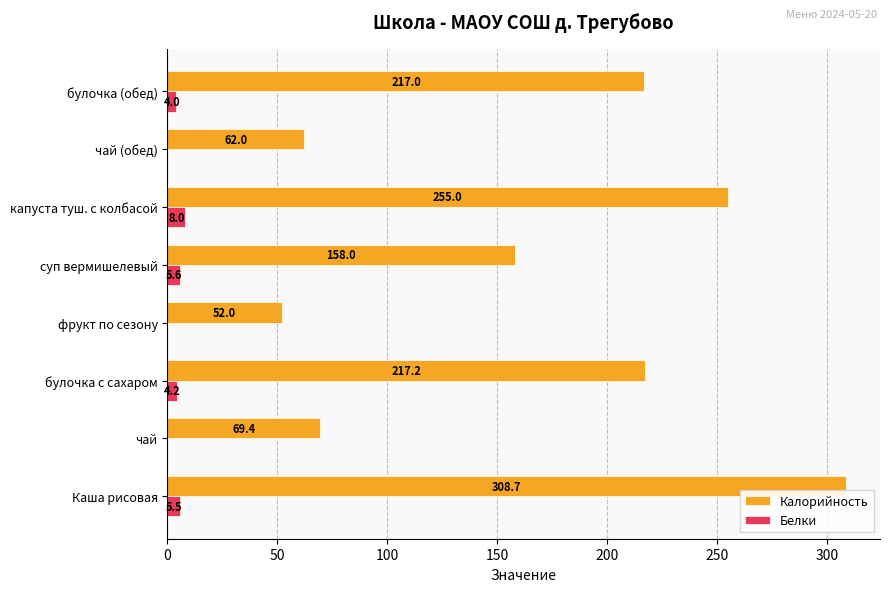

What is the sum of the Калорийность values at фрукт по сезону and чай?

121.4